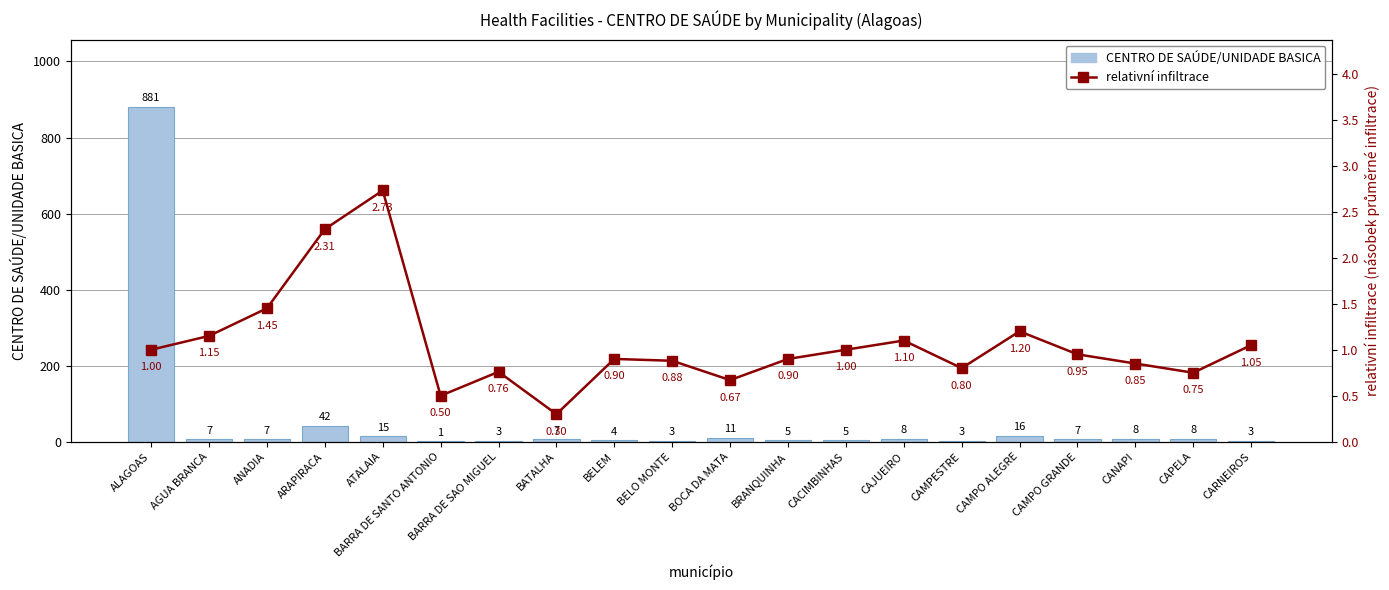

How many categories are shown in the chart?

20